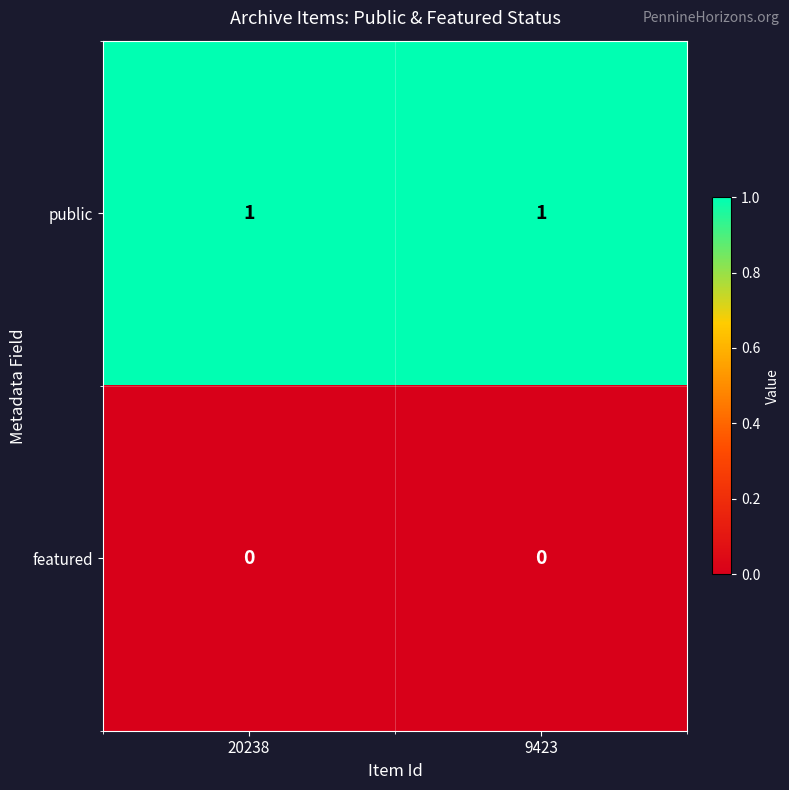

List the series in order of their peak value, highest first.

public, featured